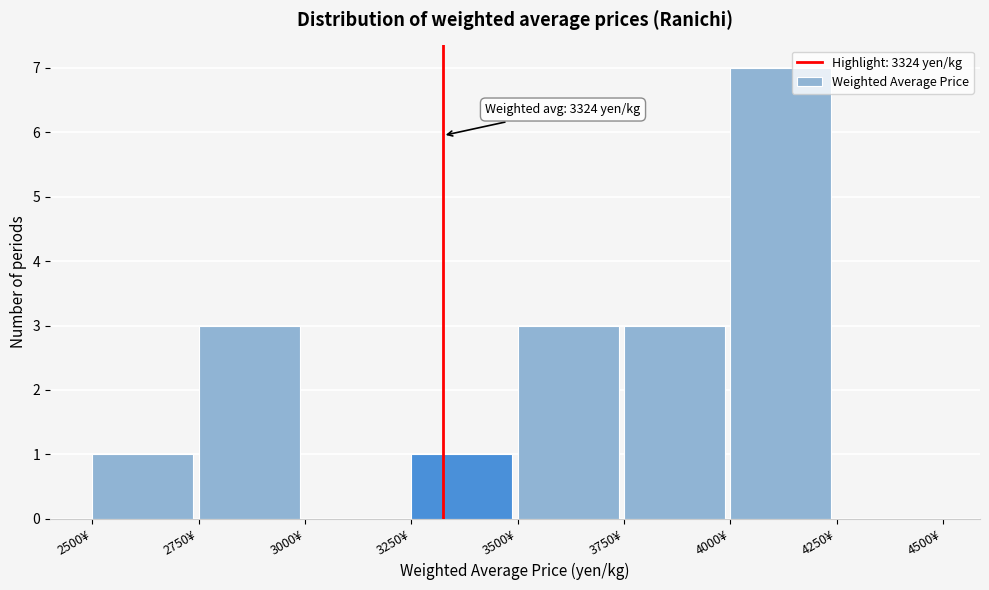

Which range on the x-axis has the tallest bar?

4000 to 4250